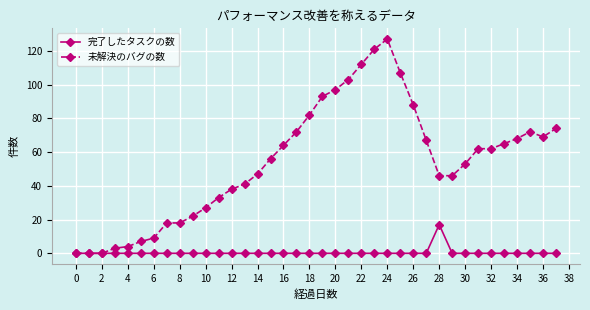

List the series in order of their peak value, highest first.

未解決のバグの数, 完了したタスクの数